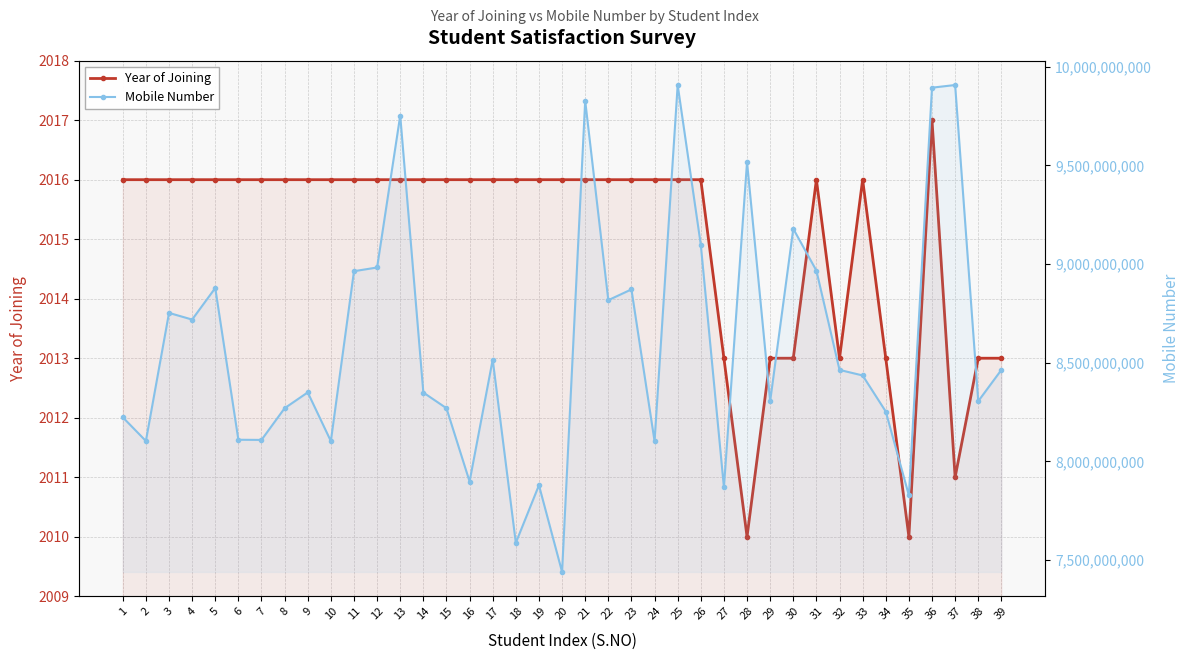

In Mobile Number, how many points are higher than both neighbors (excluding endpoints)?

12